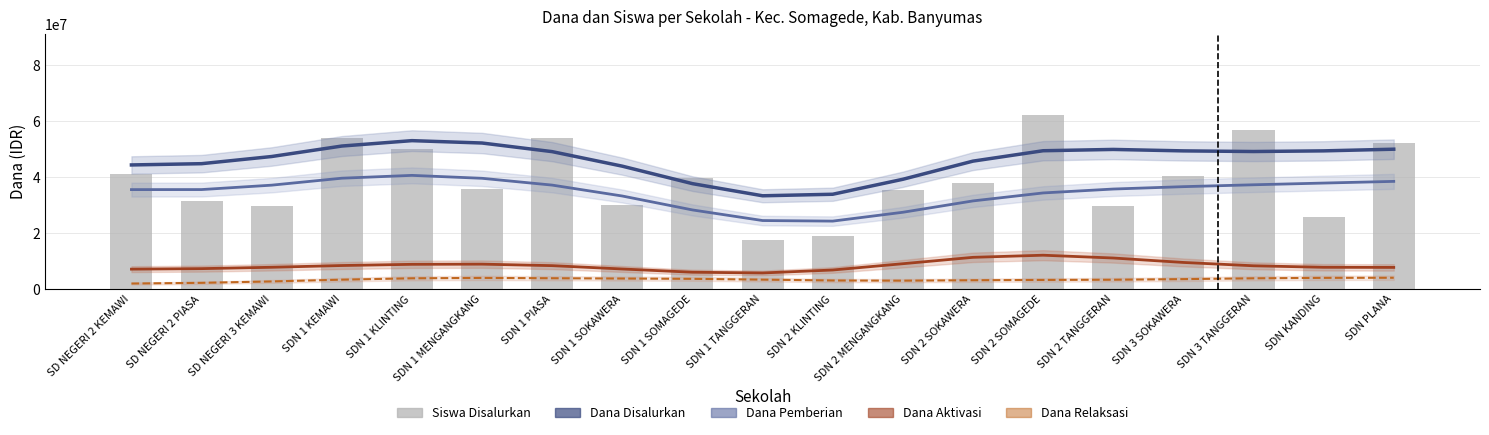

What is the value of the Dana Disalurkan bar at the 3rd from the left?

47240944.0